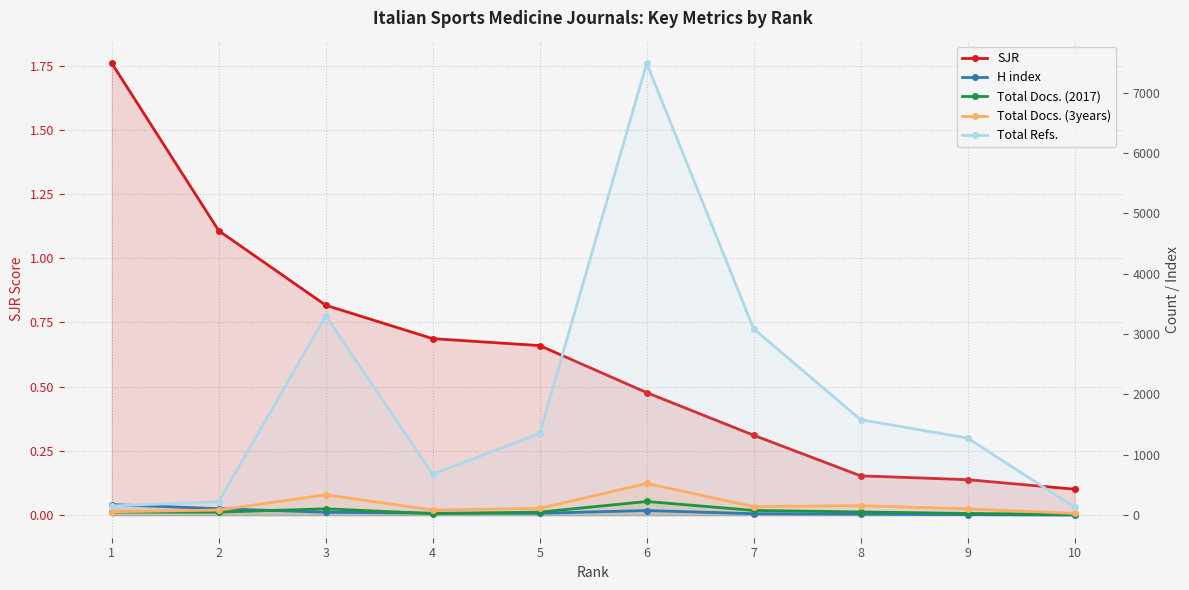

Reading left to right, list all the values displayed in this chart.

SJR: 1=1.8	2=1.1	3=0.8	4=0.7	5=0.7	6=0.5	7=0.3	8=0.2	9=0.1	10=0.1
H index: 1=175.0	2=107.0	3=48.0	4=32.0	5=31.0	6=76.0	7=24.0	8=17.0	9=9.0	10=1.0
Total Docs. (2017): 1=51.0	2=50.0	3=105.0	4=26.0	5=50.0	6=226.0	7=78.0	8=53.0	9=28.0	10=12.0
Total Docs. (3years): 1=56.0	2=84.0	3=338.0	4=84.0	5=112.0	6=525.0	7=141.0	8=158.0	9=103.0	10=29.0
Total Refs.: 1=152.0	2=224.0	3=3304.0	4=678.0	5=1354.0	6=7489.0	7=3088.0	8=1582.0	9=1278.0	10=131.0